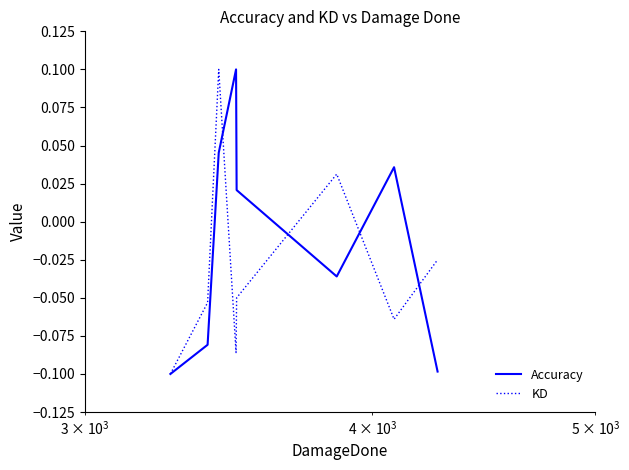

Which series has the largest total across all categories?

Accuracy